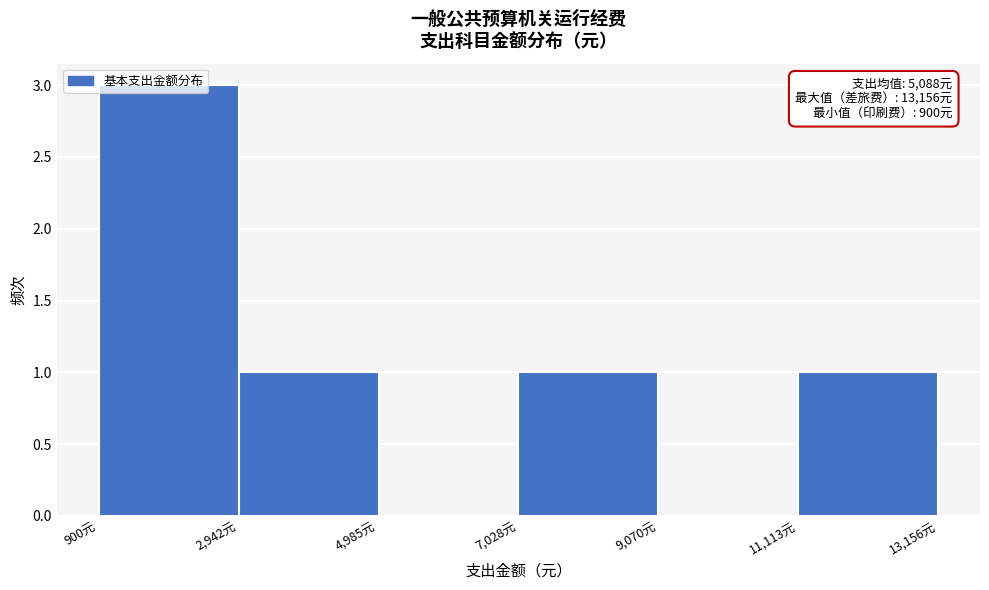

Which range on the x-axis has the tallest bar?

1000 to 3000